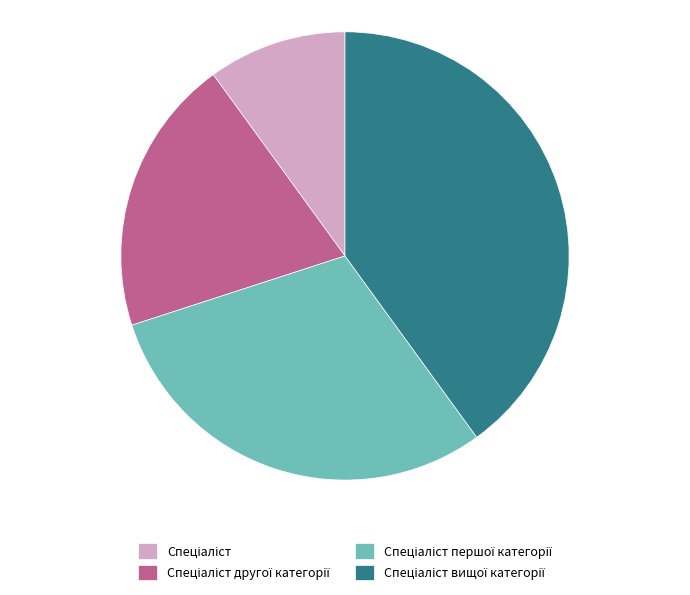

Is there a majority slice in this chart?

No